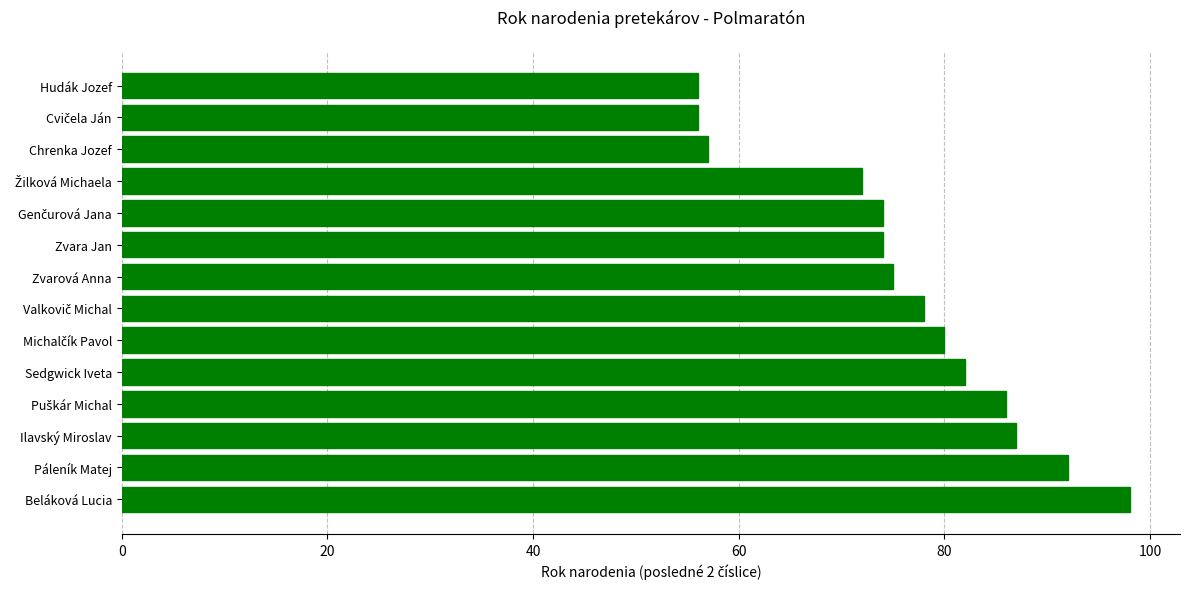

Is it true that the value at Páleník Matej is 26?

False